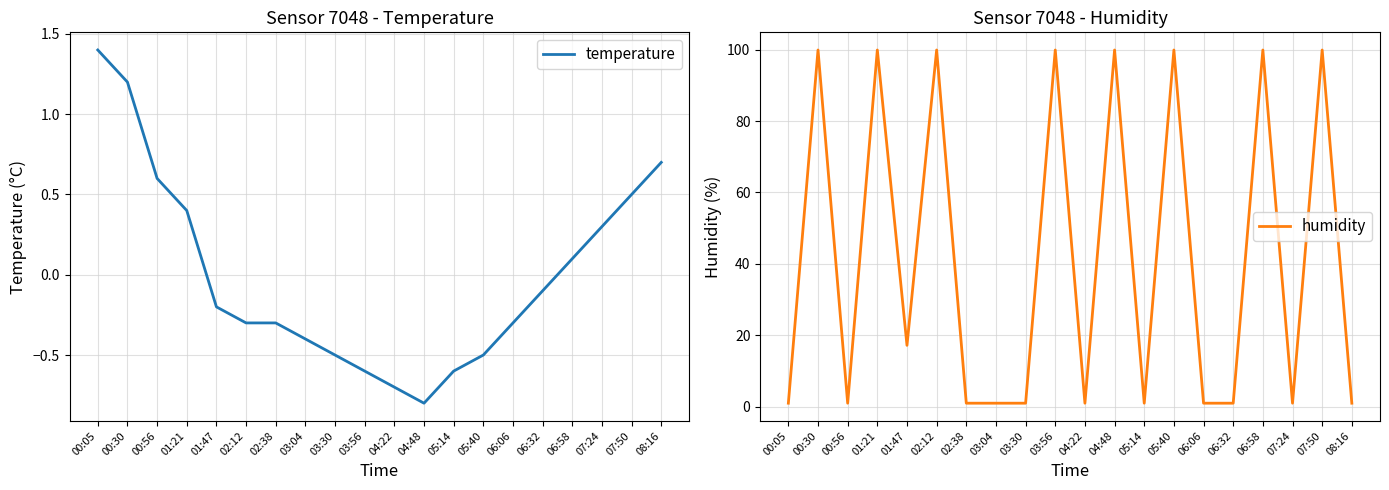

True or false: temperature and humidity cross at least once.

True